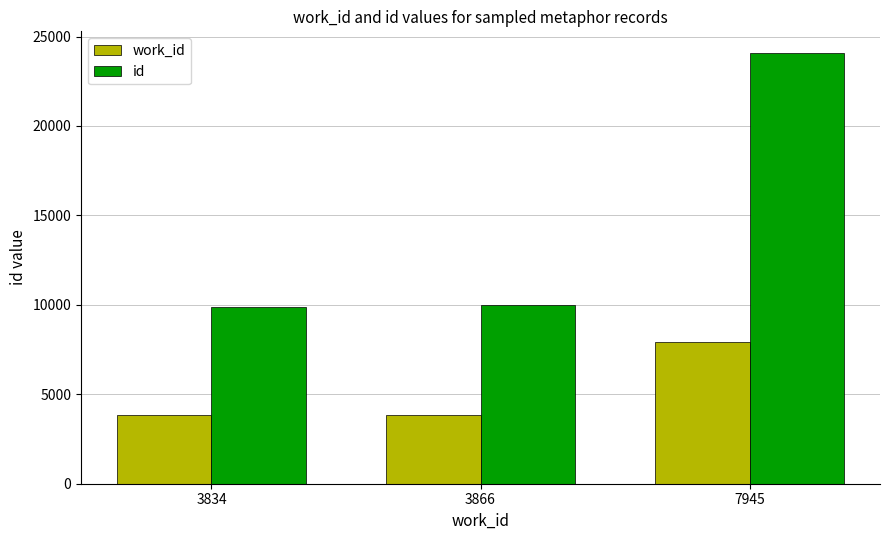

The value of work_id at 3866 is 1358. True or false?

False